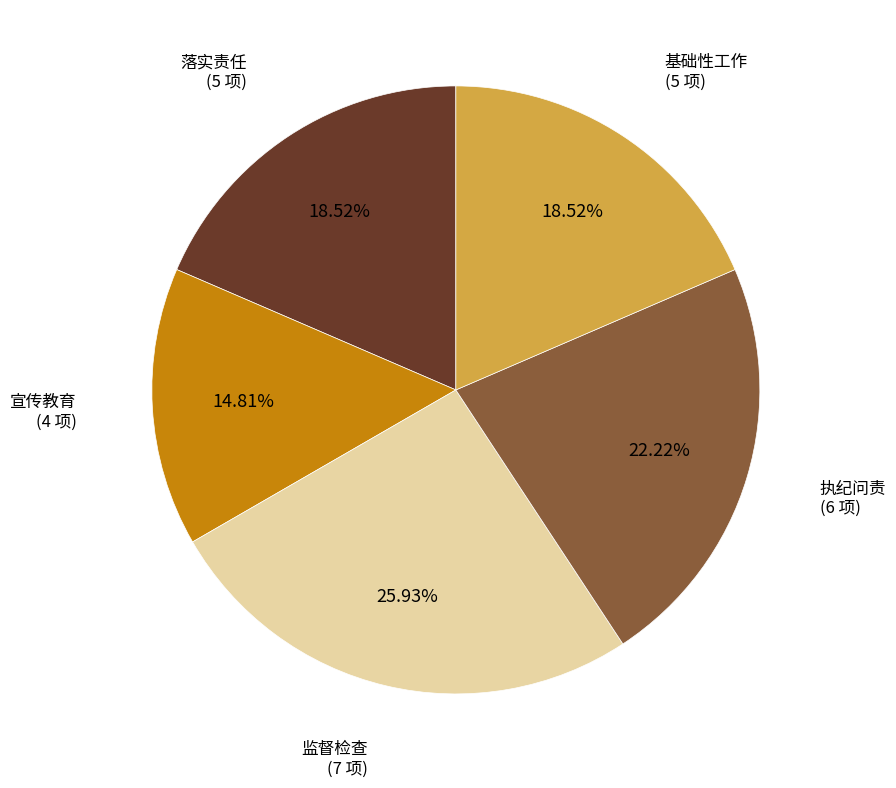

How many slices are in this pie chart?

5